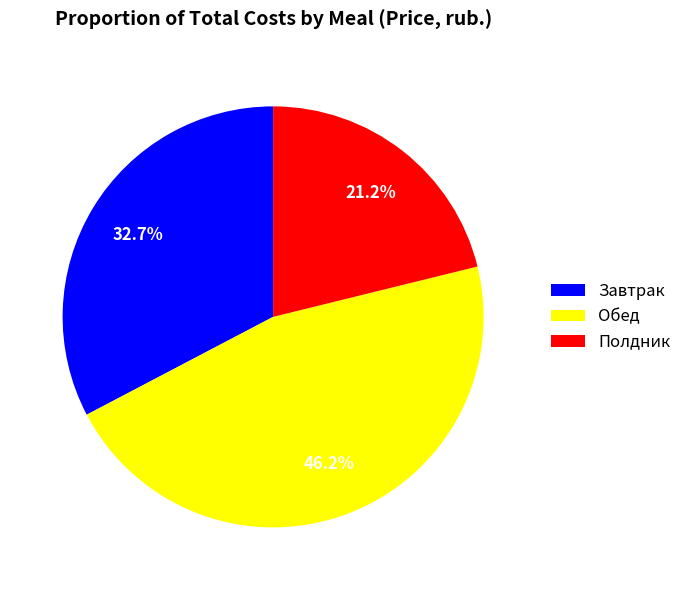

To the nearest percent, what percentage of the pie is Завтрак?

33%